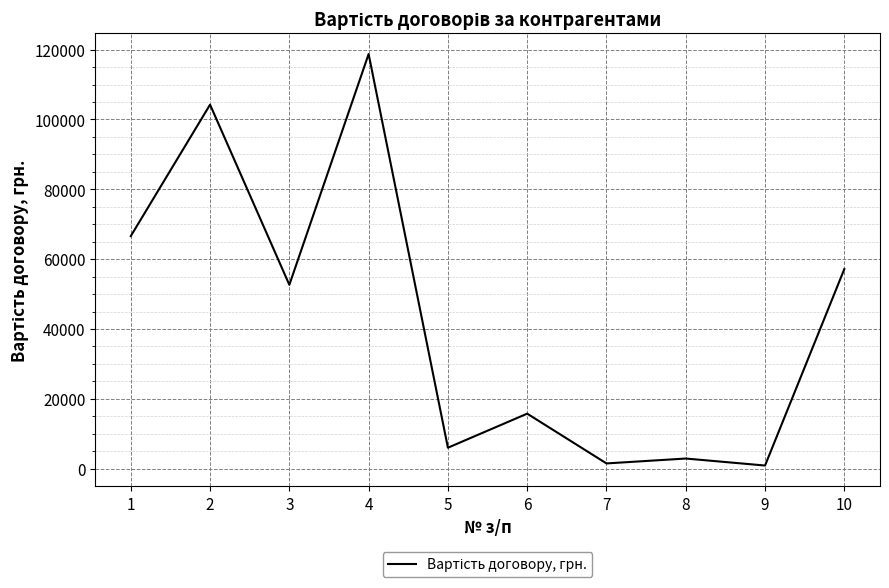

What is the ratio of the value at 3 to the value at 1?

0.8